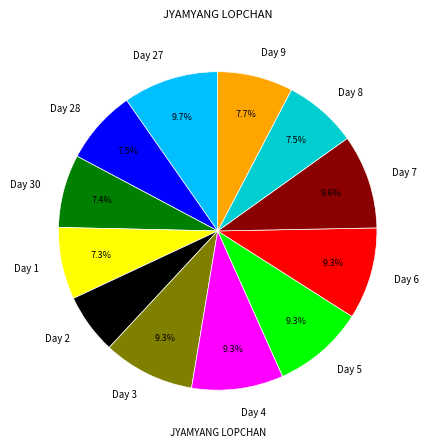

What is the smallest slice in the pie chart?

Day 2